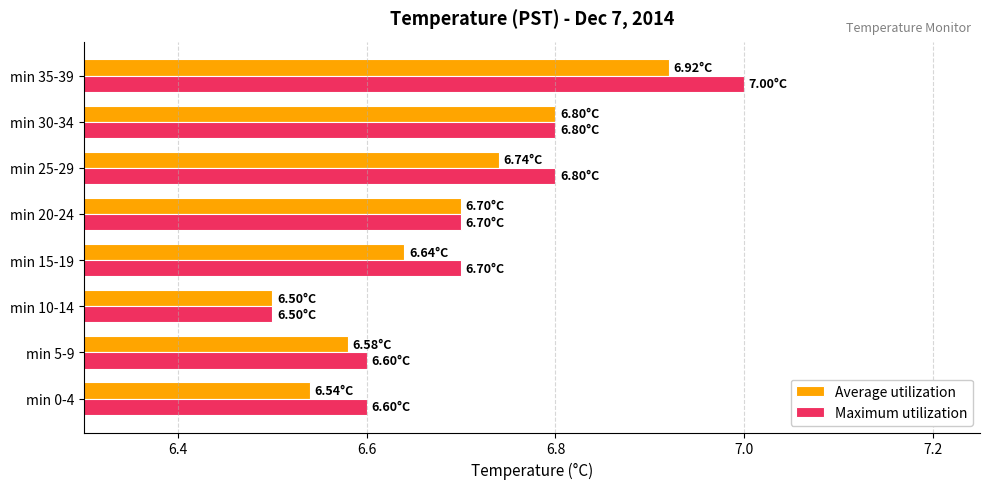

Which series has the largest total across all categories?

Maximum utilization